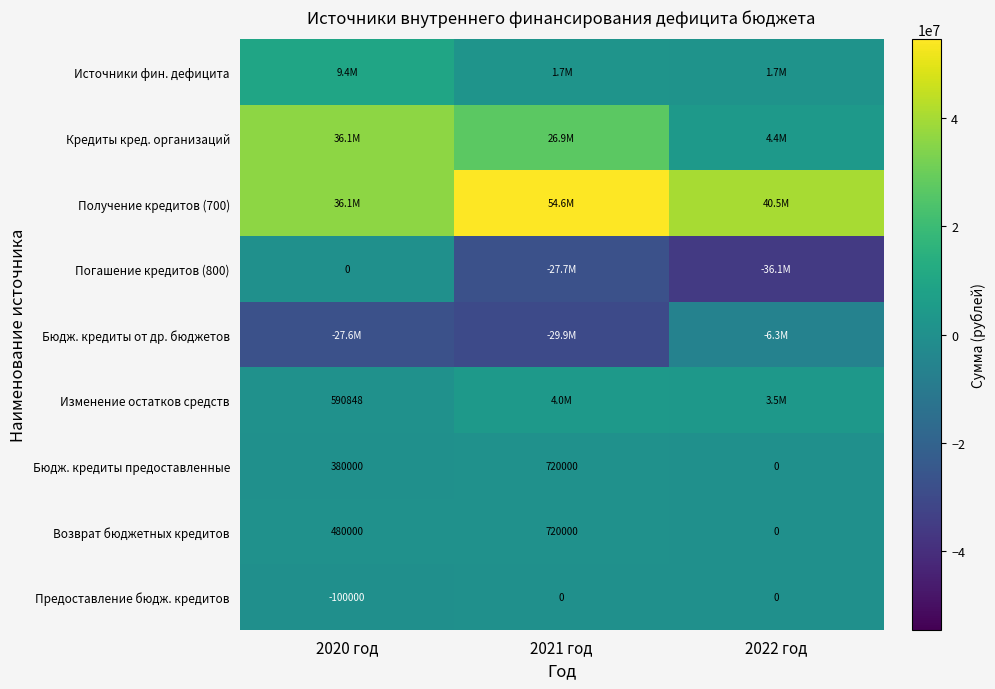

At which label is Бюдж. кредиты предоставленные closest to 360000?

2020 год